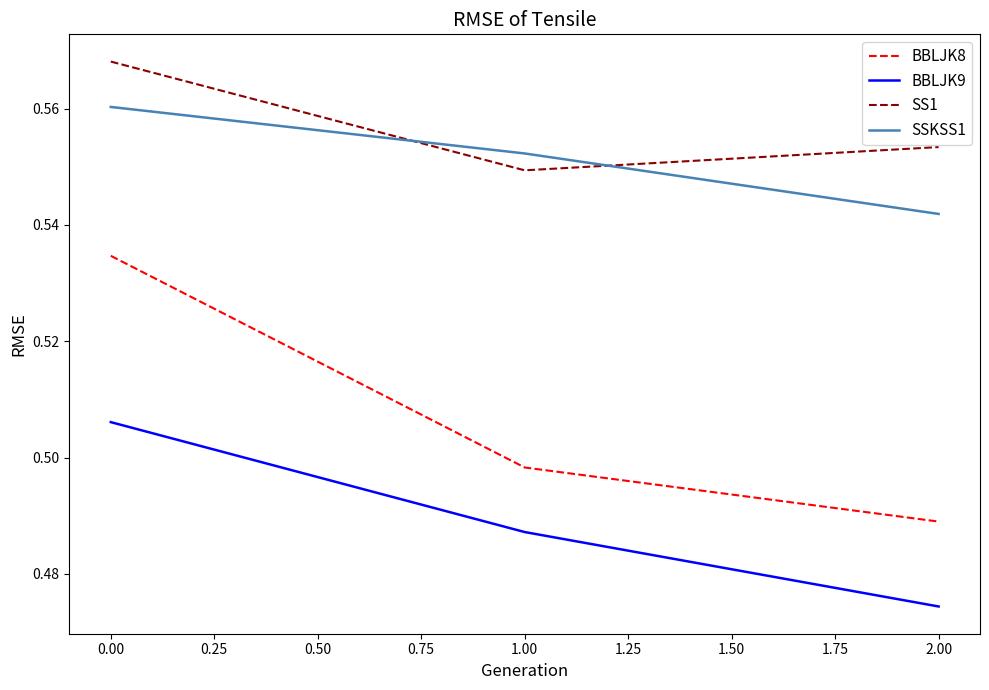

At which label does SSKSS1 reach its minimum?

2.00